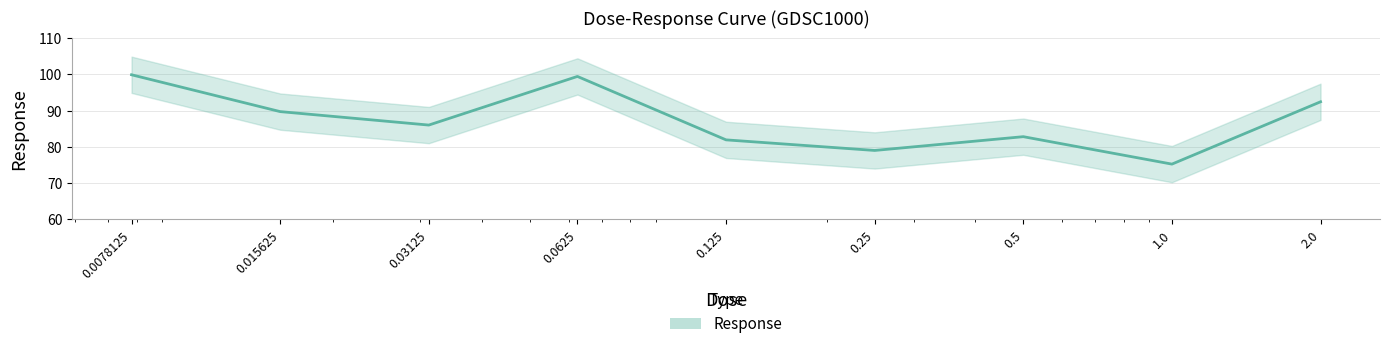

How many lines are shown in the chart?

1